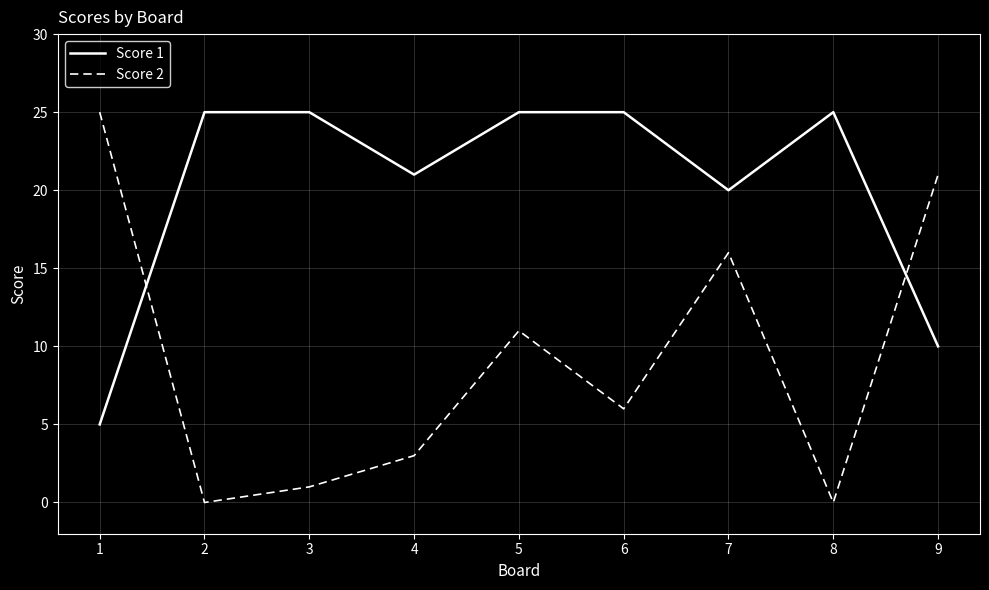

Which series has the widest spread of values?

Score 2